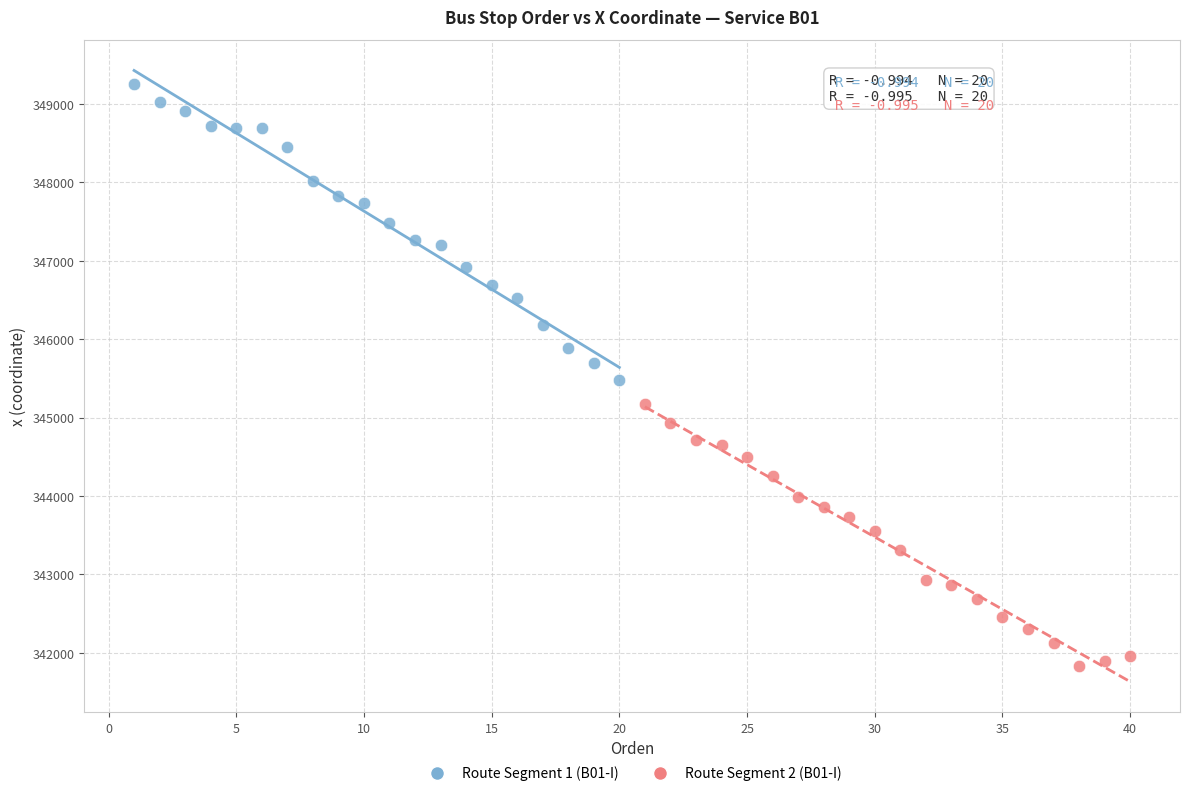

Which series reaches the minimum Y coordinate?

Route Segment 2 (B01-I)